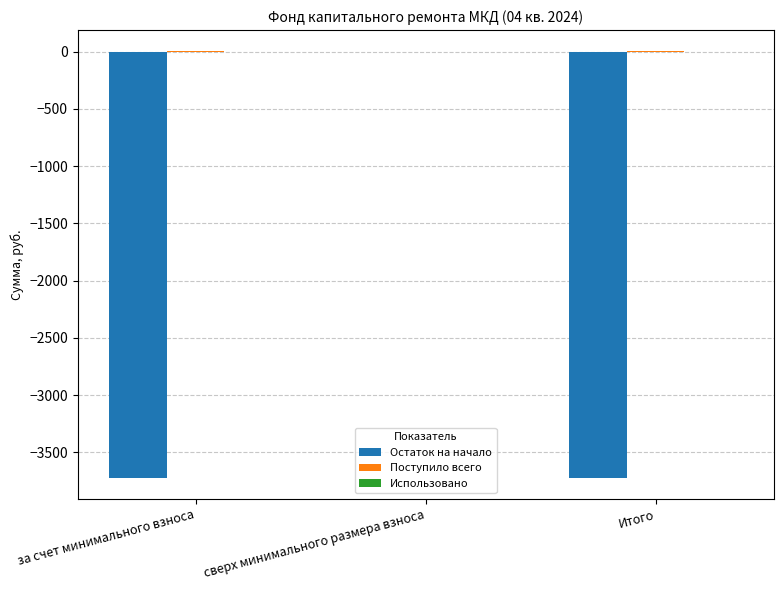

The value of Остаток на начало at Итого is -3721.0. True or false?

True